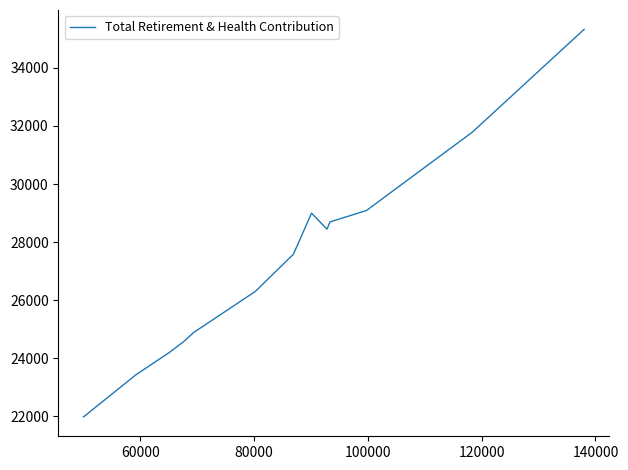

What is the smallest value displayed?

21982